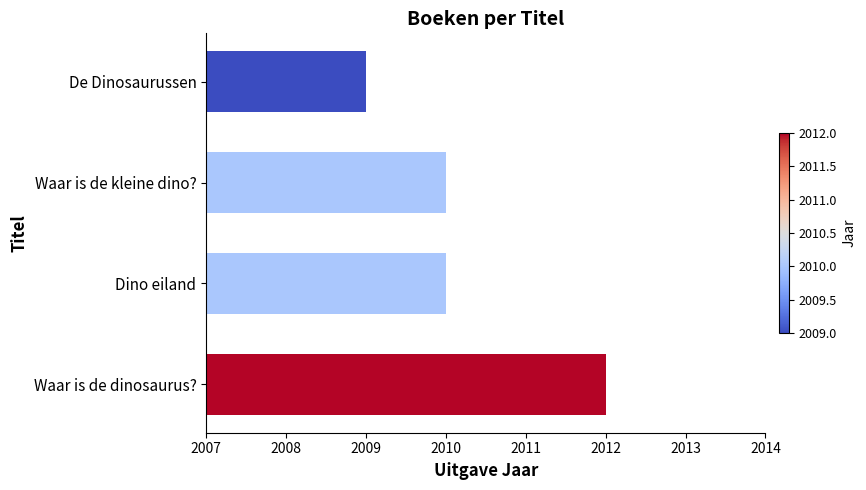

What is the difference between the values at De Dinosaurussen and Waar is de dinosaurus??

3